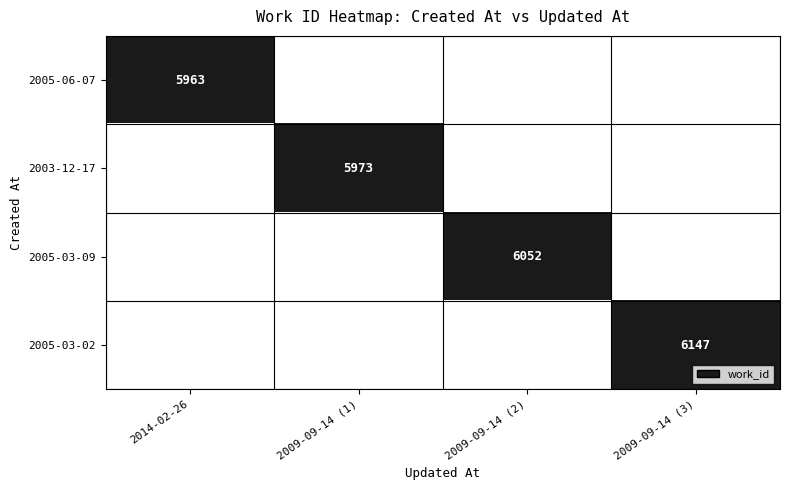

At which category is the sum across all series the highest?

2014-02-26